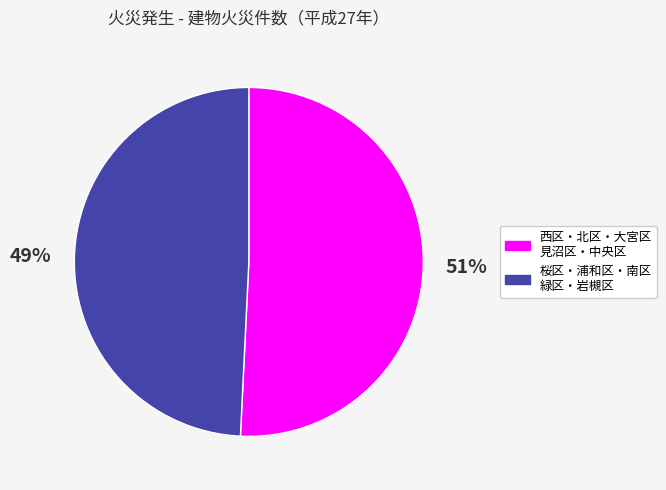

How many segments does this pie chart have?

2